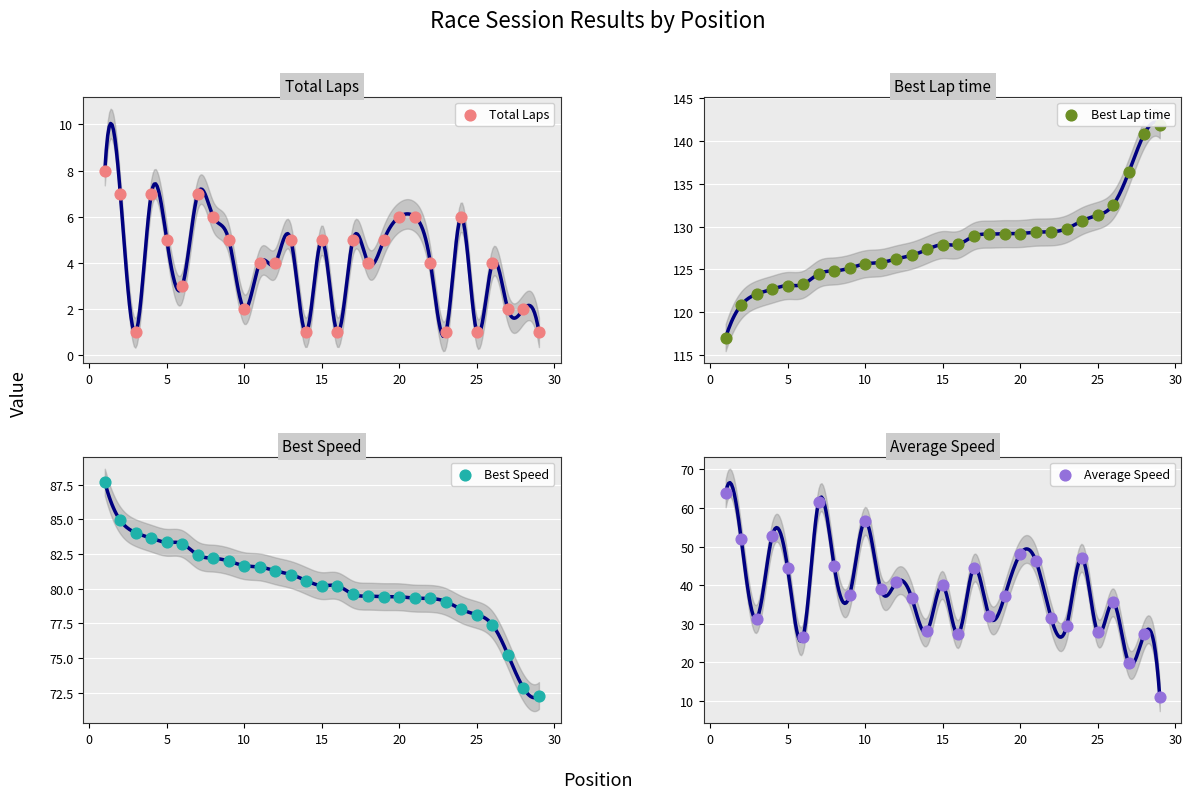

Which series reaches the maximum Y coordinate?

Best Lap time